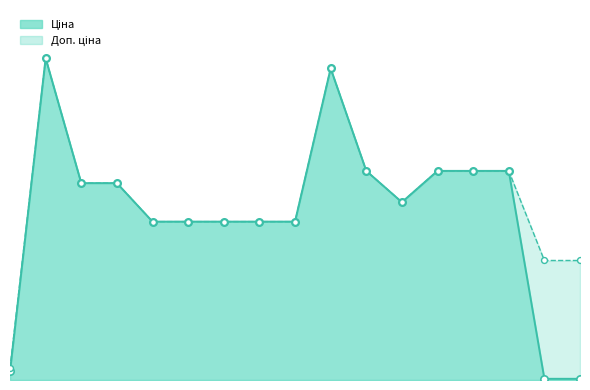

What is the total value across all series at 287692233?

37593.6